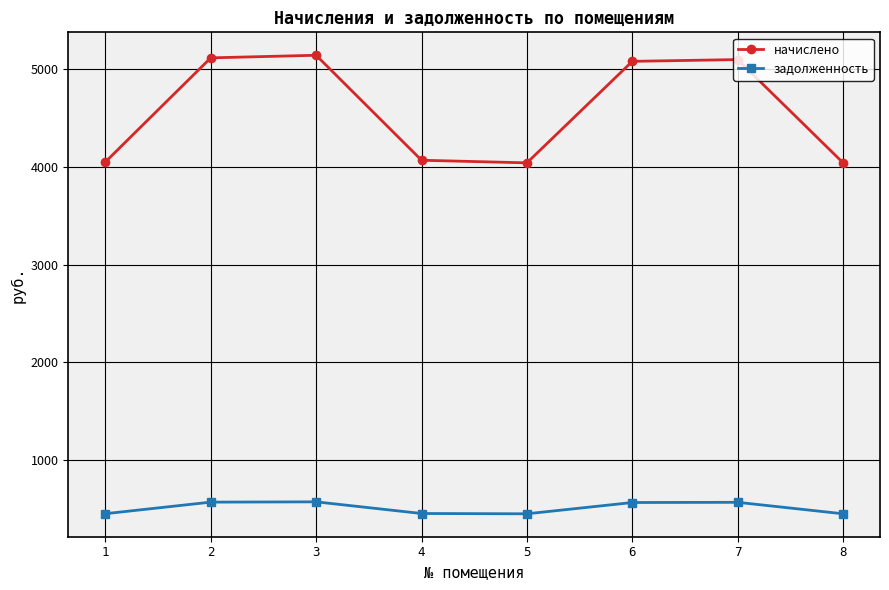

What is the difference between the highest and lowest values at 7?

4532.3